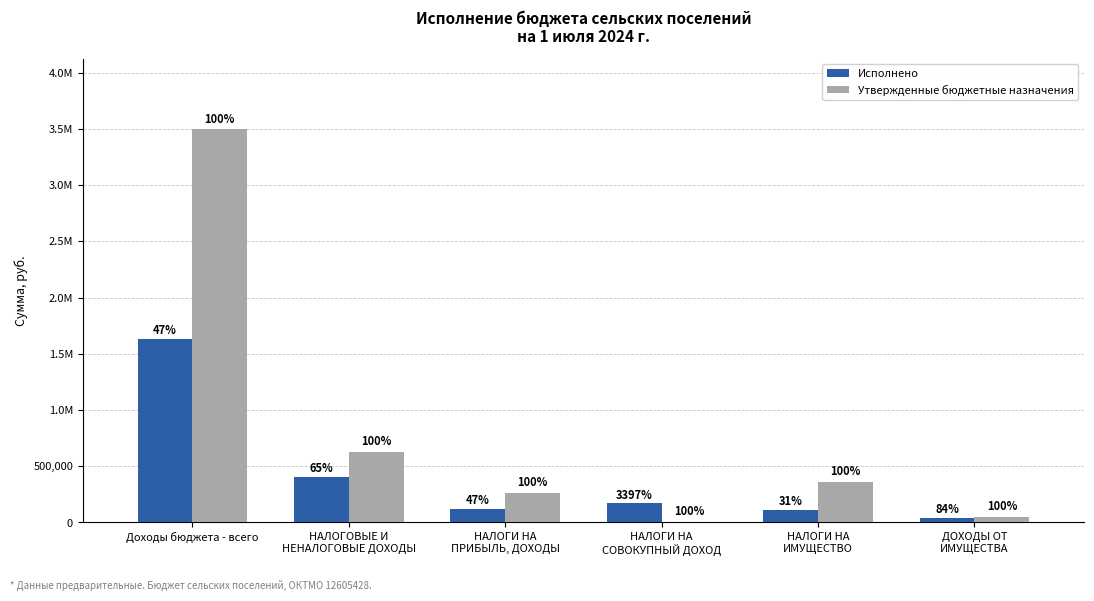

What are all the series names shown in the legend?

Исполнено, Утвержденные бюджетные назначения